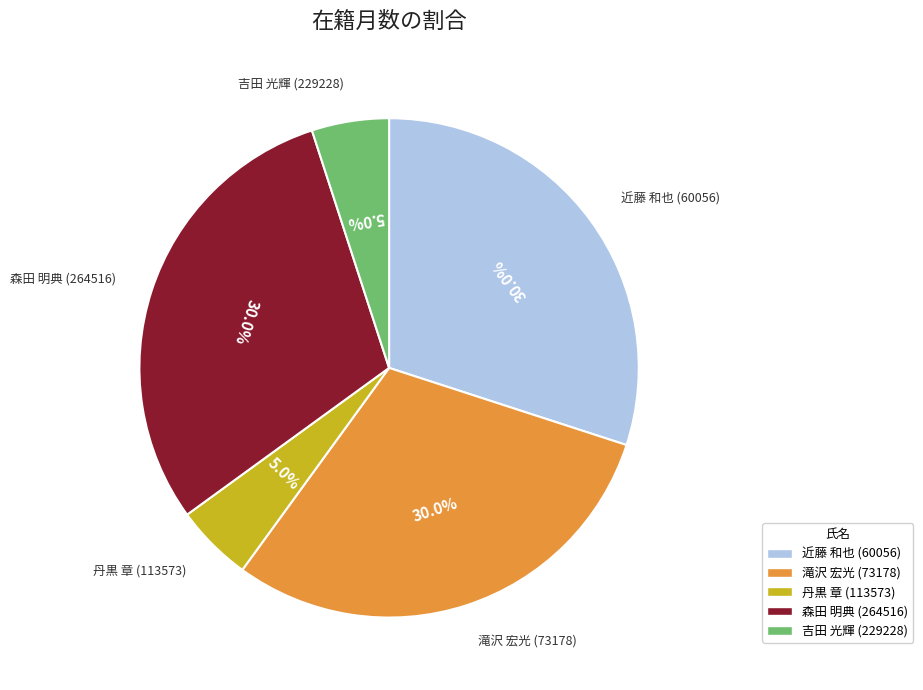

Which has a higher value, 森田 明典 (264516) or 吉田 光輝 (229228)?

森田 明典 (264516)